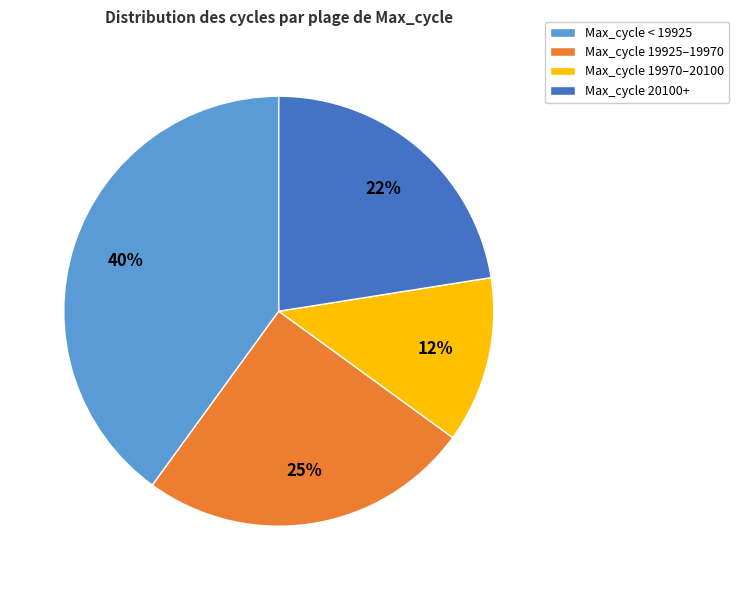

Is there any slice that represents more than half of the pie?

No